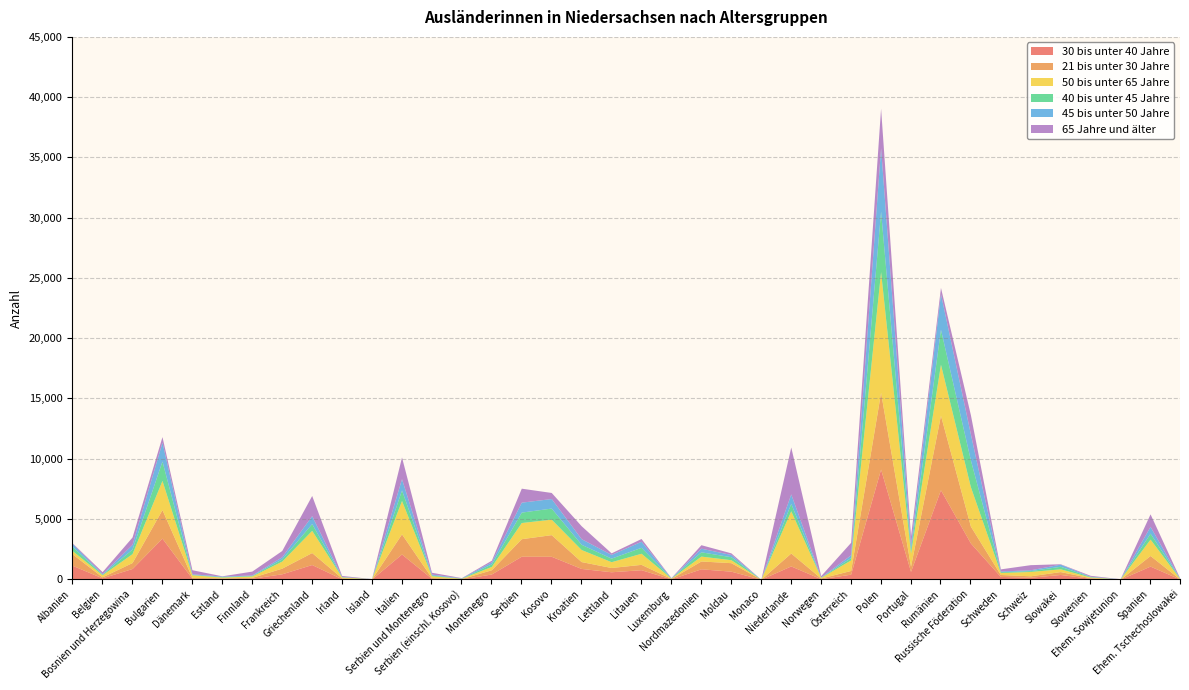

What are all the series names shown in the legend?

30 bis unter 40 Jahre, 21 bis unter 30 Jahre, 50 bis unter 65 Jahre, 40 bis unter 45 Jahre, 45 bis unter 50 Jahre, 65 Jahre und älter